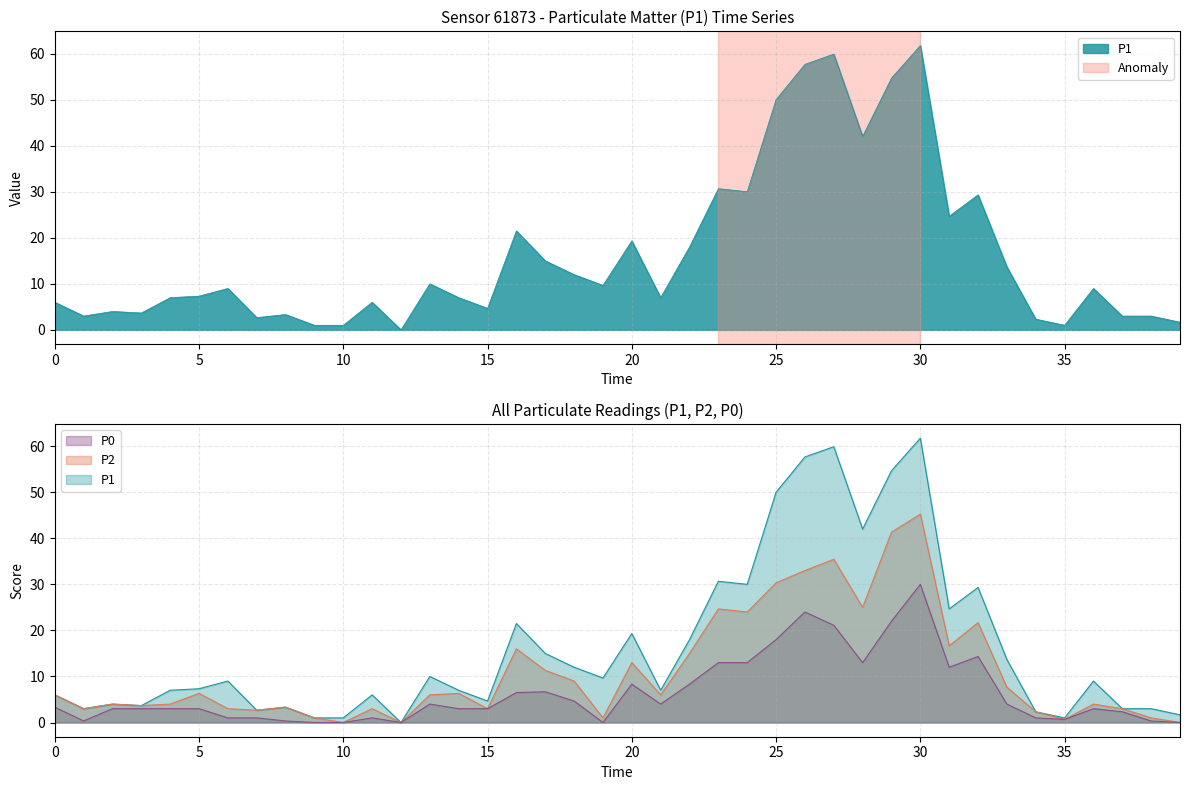

How many values in the P2 series are below 6?

19